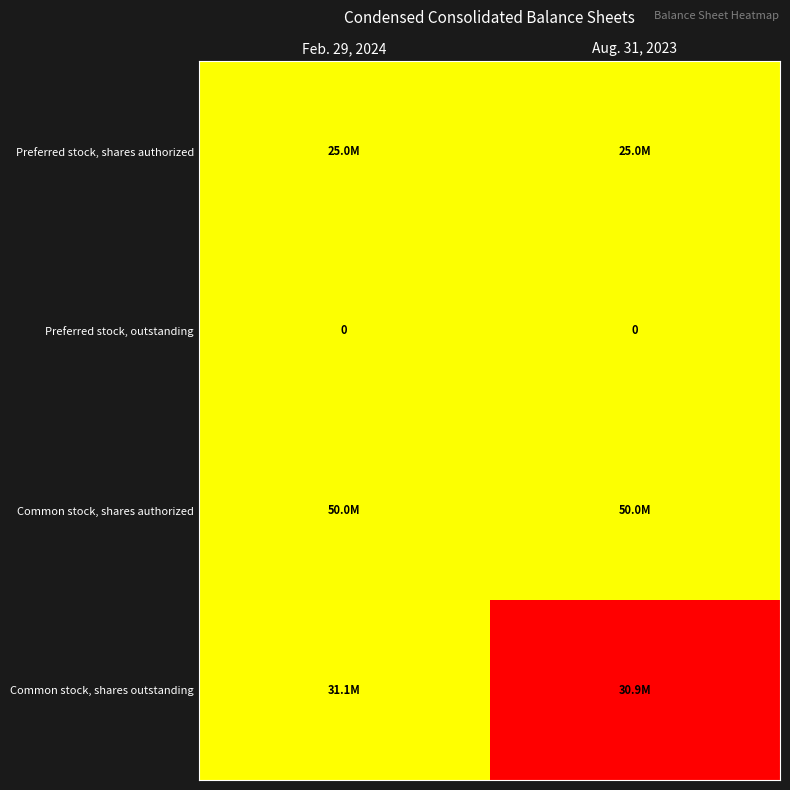

The Preferred stock, outstanding series shows 0.0 at Aug. 31, 2023. True or false?

True